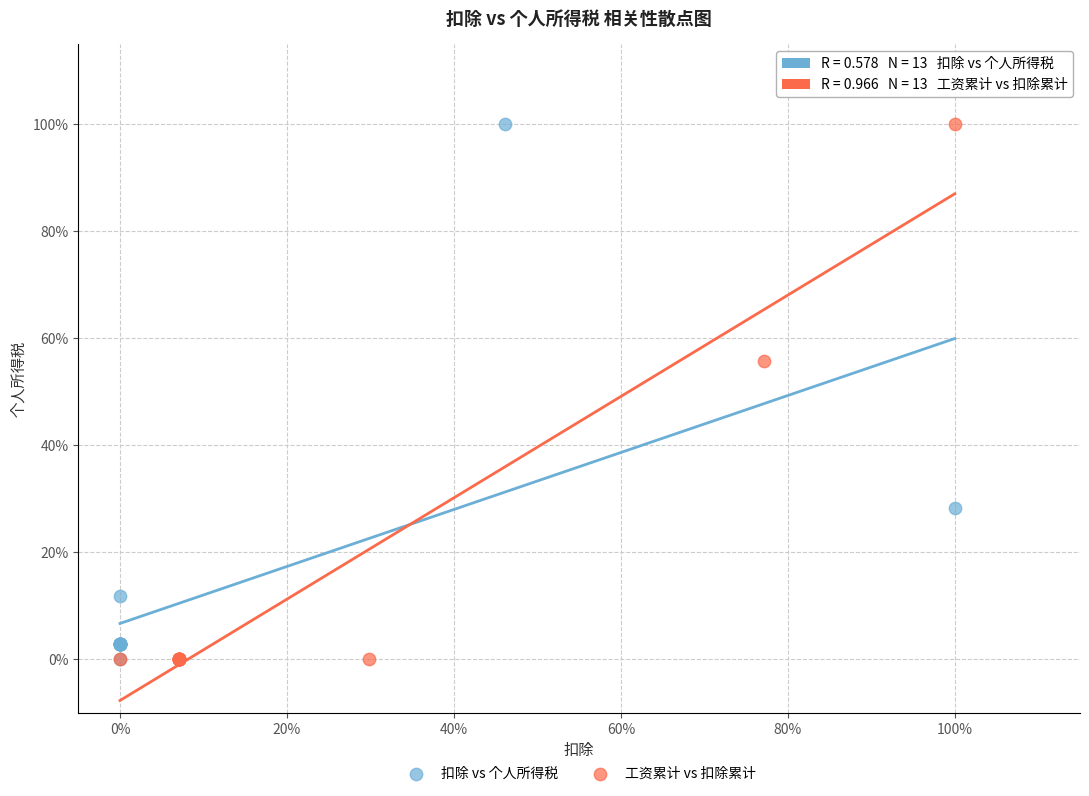

What are all the series names shown in the legend?

扣除 vs 个人所得税, 工资累计 vs 扣除累计